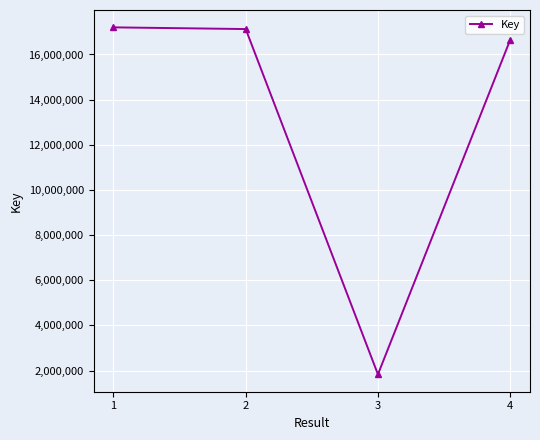

What is the difference between the maximum and minimum values?

15371247